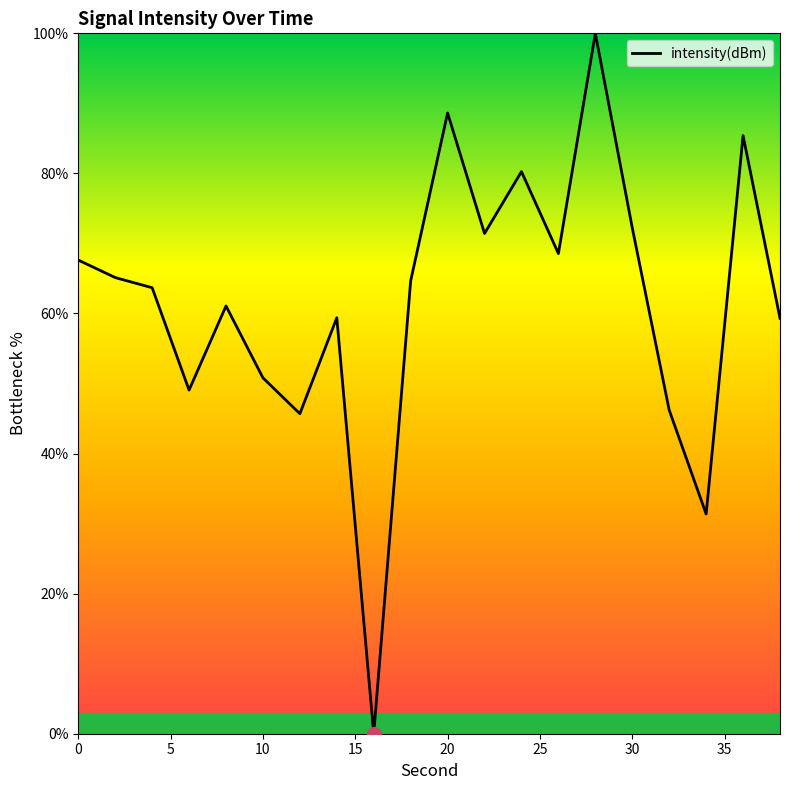

Does the chart have visible grid lines?

No